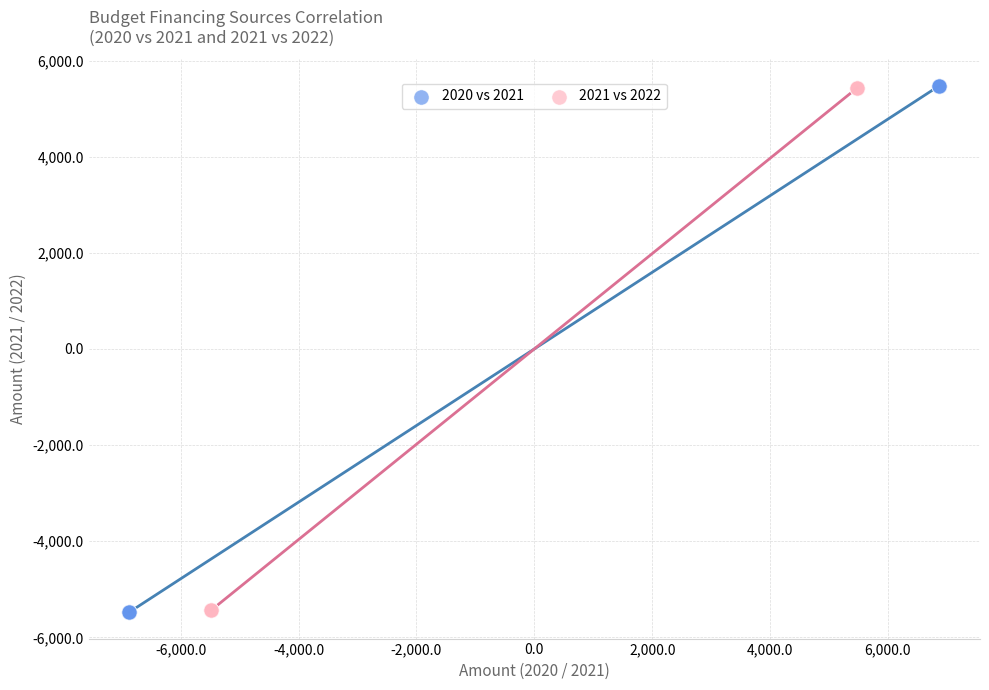

What are all the series names shown in the legend?

2020 vs 2021, 2021 vs 2022